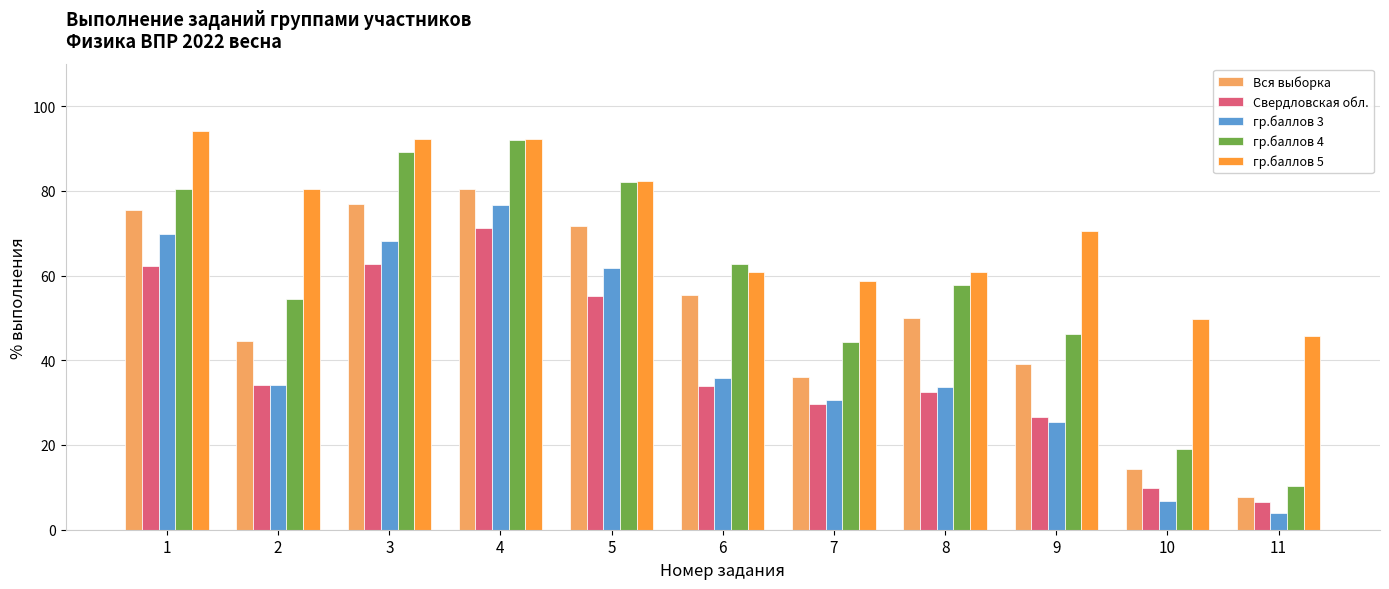

What is the difference between the maximum and minimum values in the гр.баллов 4 series?

81.7